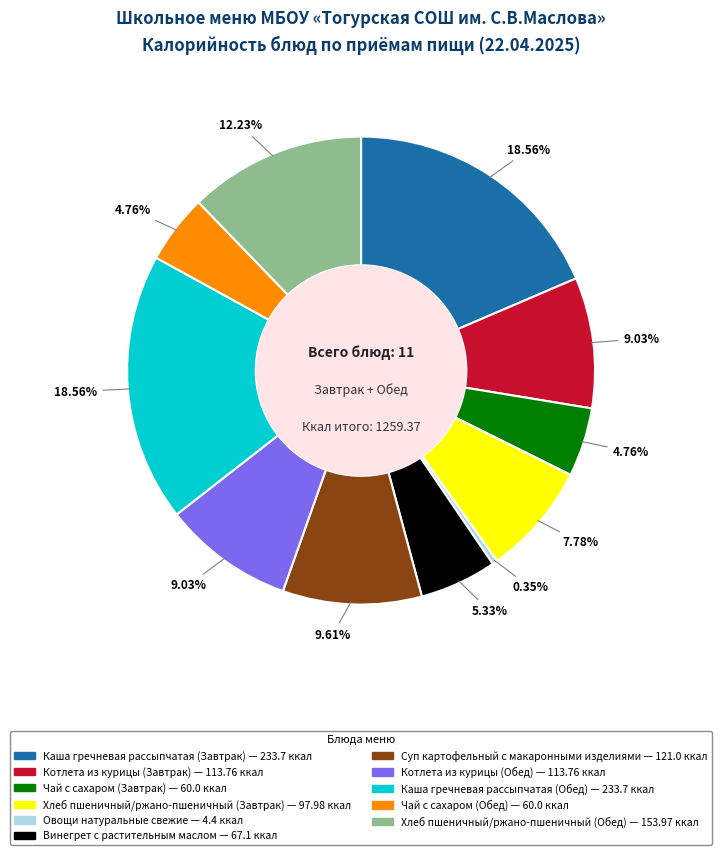

To the nearest percent, what portion does Чай с сахаром (Завтрак) represent?

5%